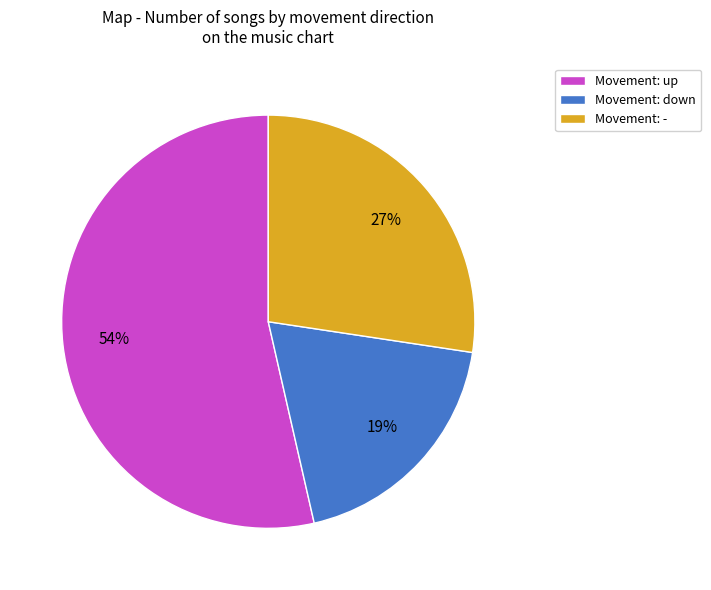

What is the largest slice in the pie chart?

Movement: up